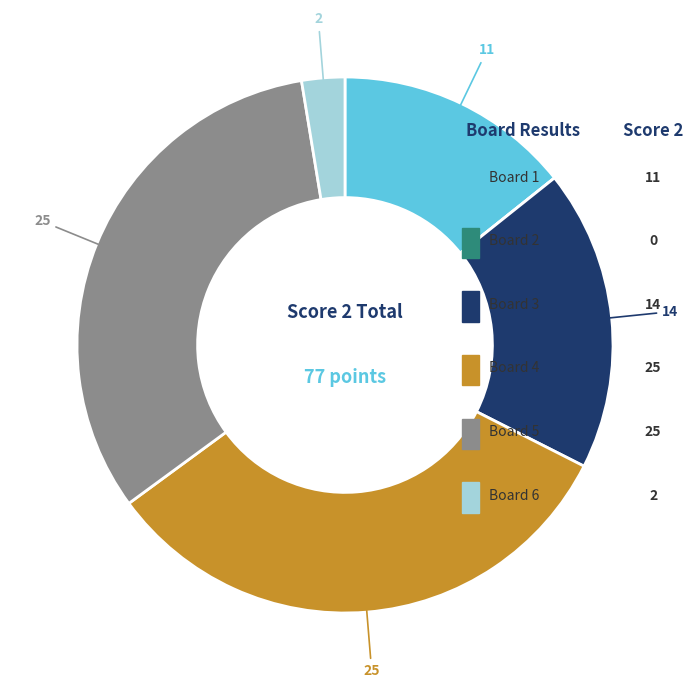

To the nearest percent, what is the combined percentage of Board 2 and Board 3?

18%